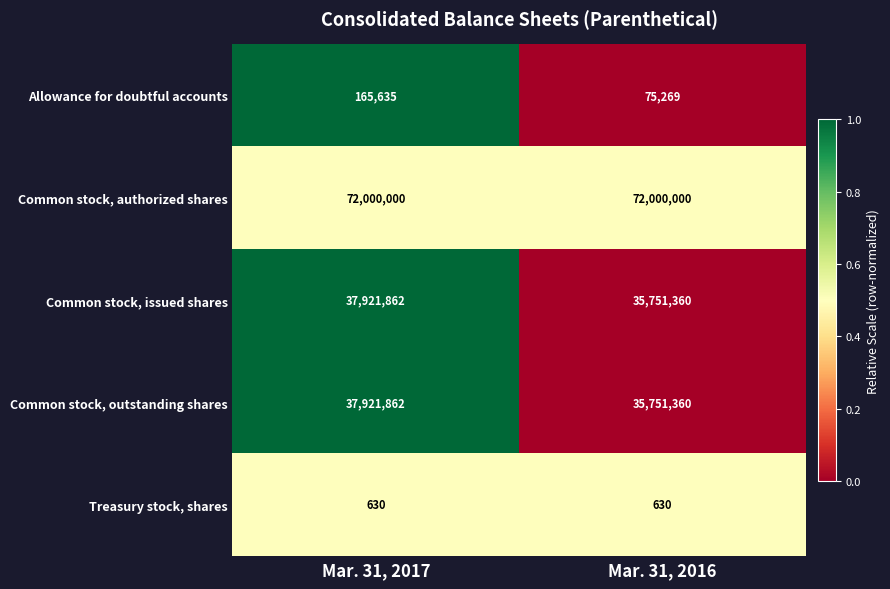

What is the sum of the Common stock, issued shares values at Mar. 31, 2017 and Mar. 31, 2016?

73673222